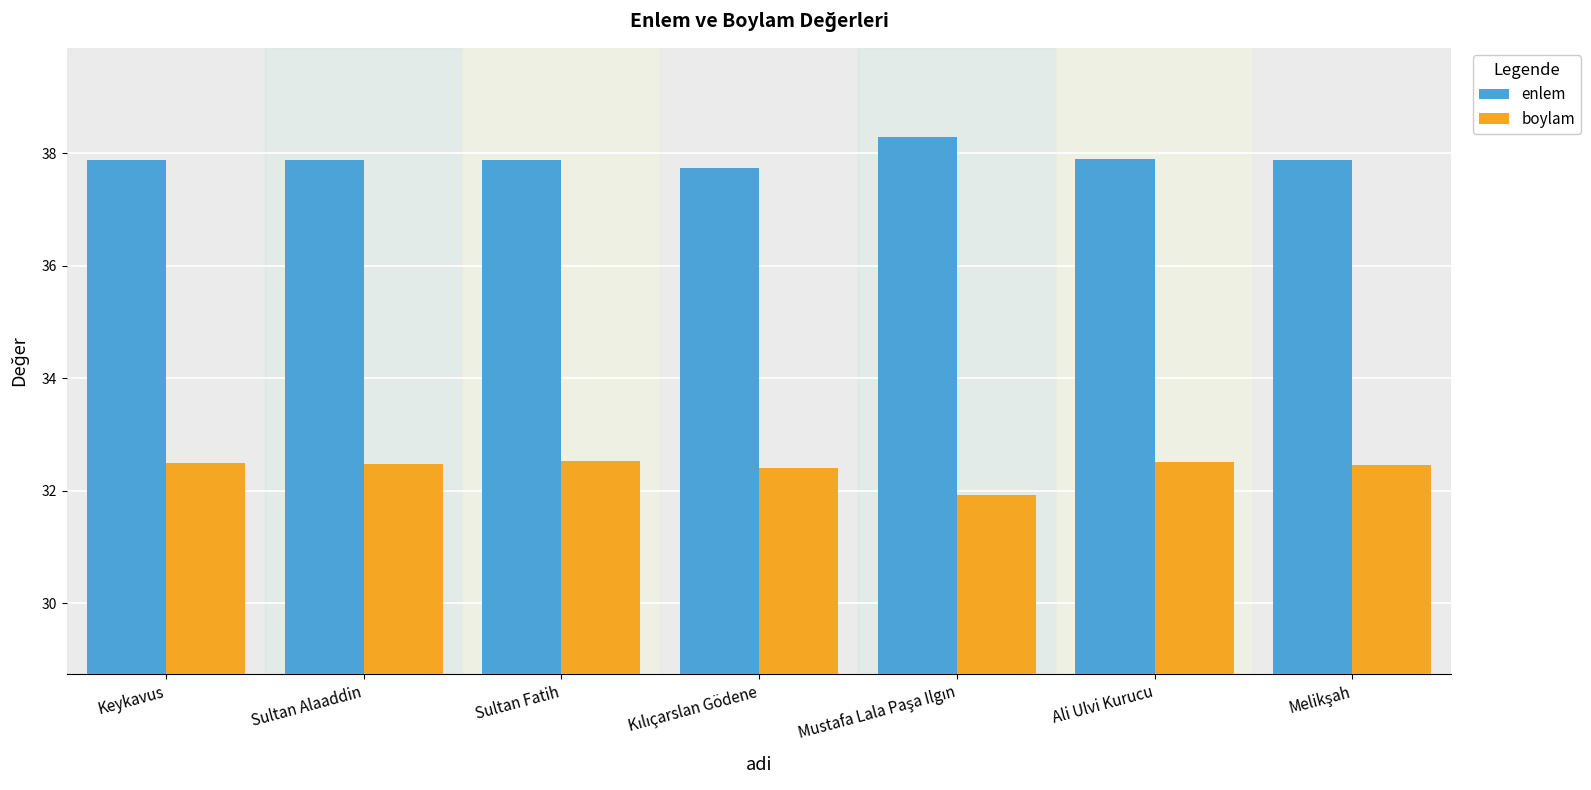

What is the label of the 2nd bar from the right?

Ali Ulvi Kurucu